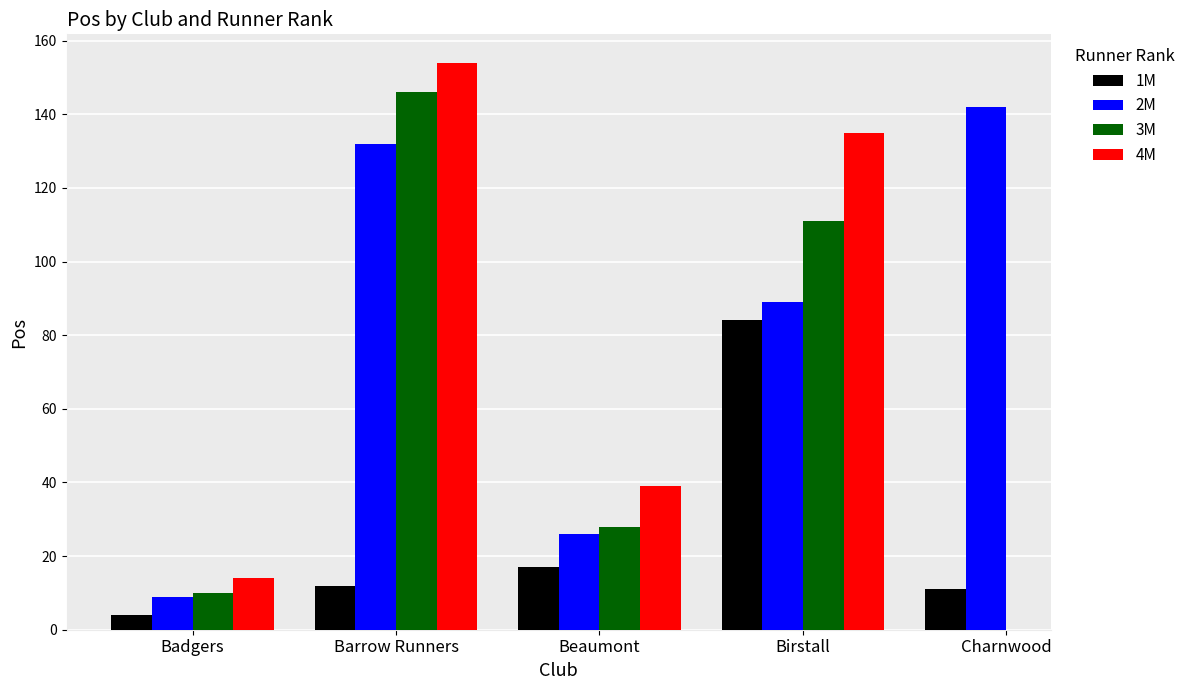

Is the value of 1M at Beaumont greater than the value of 3M at Badgers?

Yes